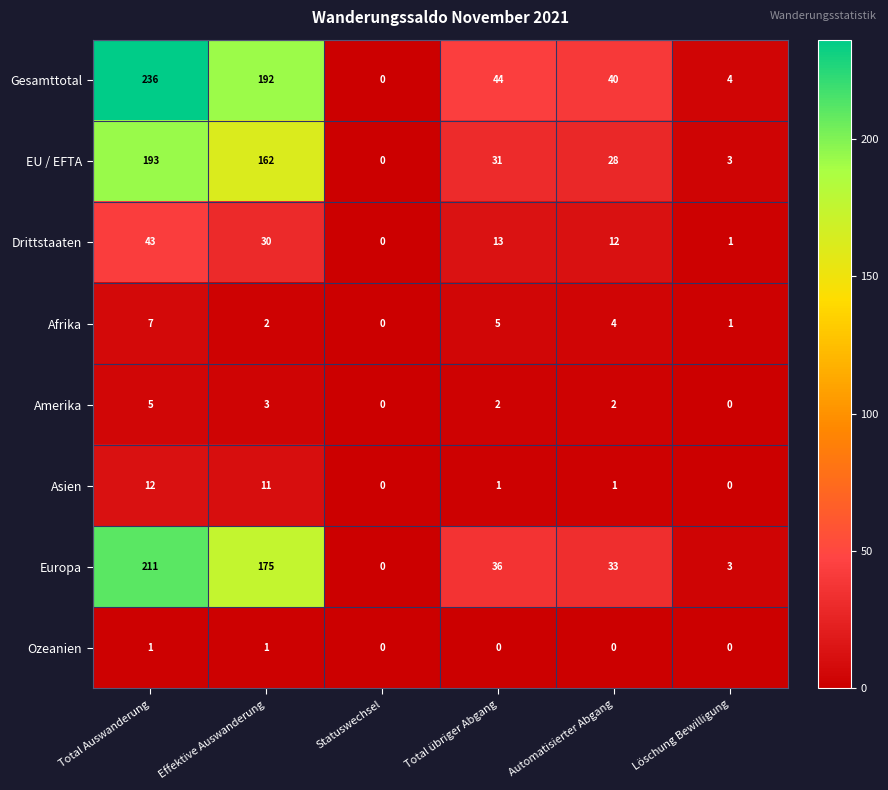

The Amerika series shows -3 at Löschung Bewilligung. True or false?

False